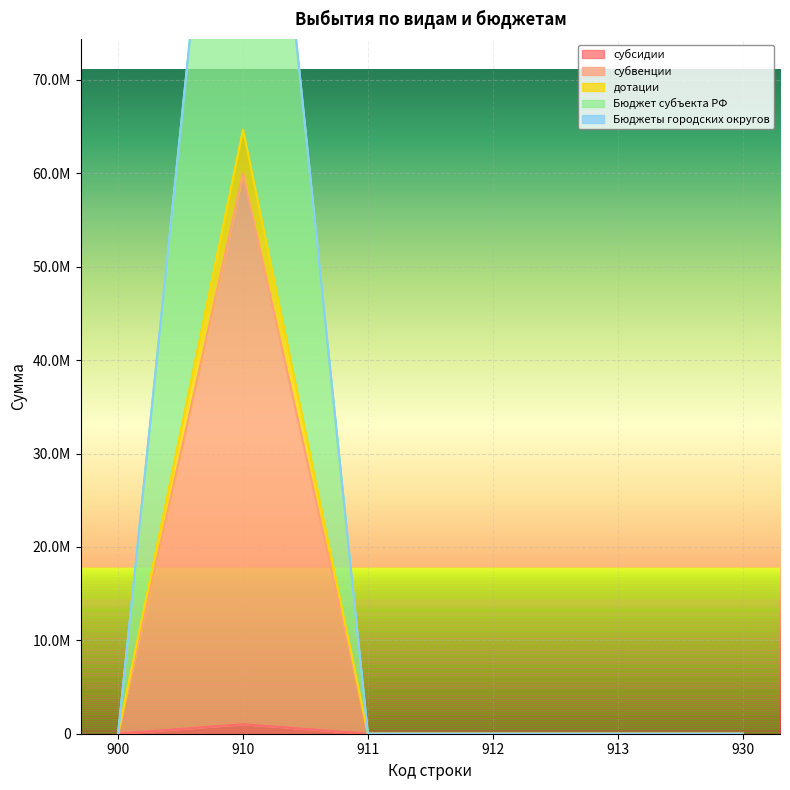

Rank the categories by субсидии value from highest to lowest.

910, 900, 911, 912, 913, 930